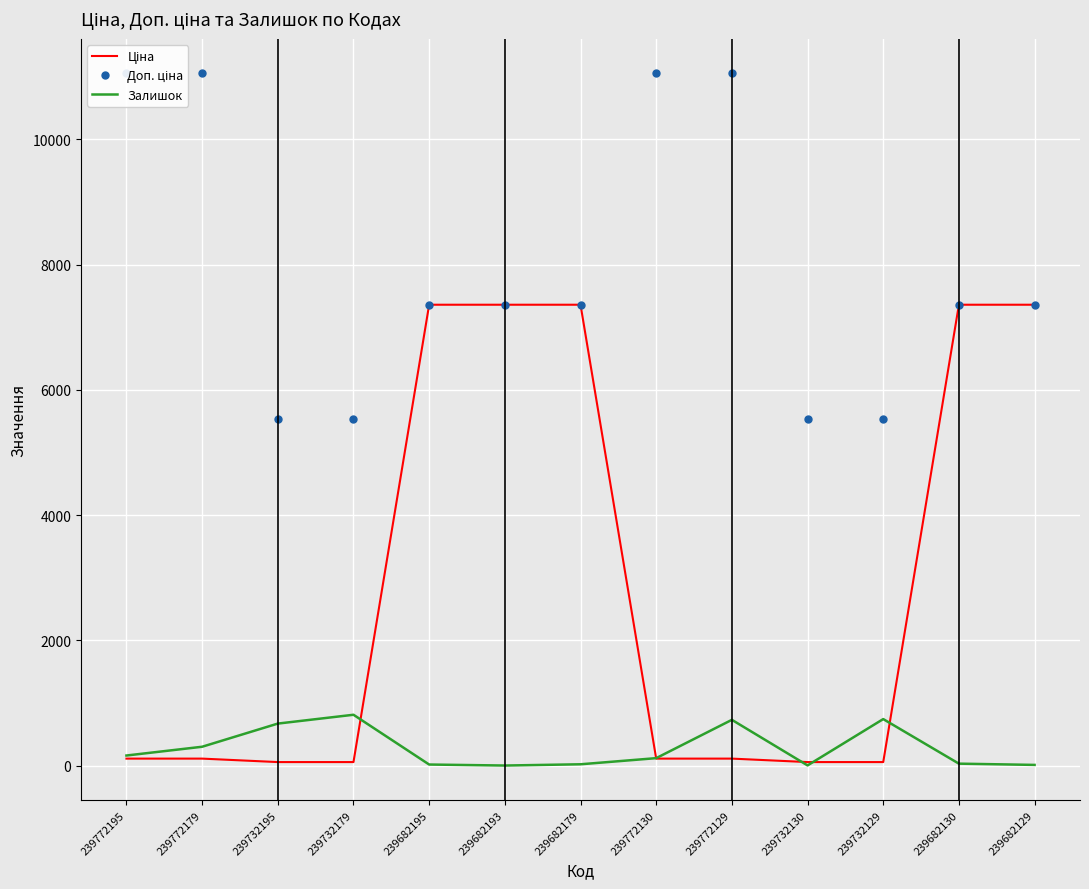

How many lines are shown in the chart?

3